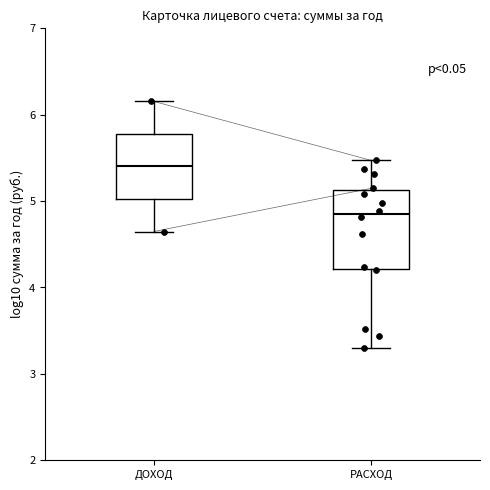

Reading left to right, read every box against the y-axis: the position of its median line, the range the box covers, and the ends of its whiskers. The values are not printed on the chart, so give them approximately, as read against the axis.

ДОХОД: median 5.4, box 5.0 to 5.8, whiskers 4.6 to 6.2
РАСХОД: median 4.9, box 4.2 to 5.1, whiskers 3.3 to 5.5